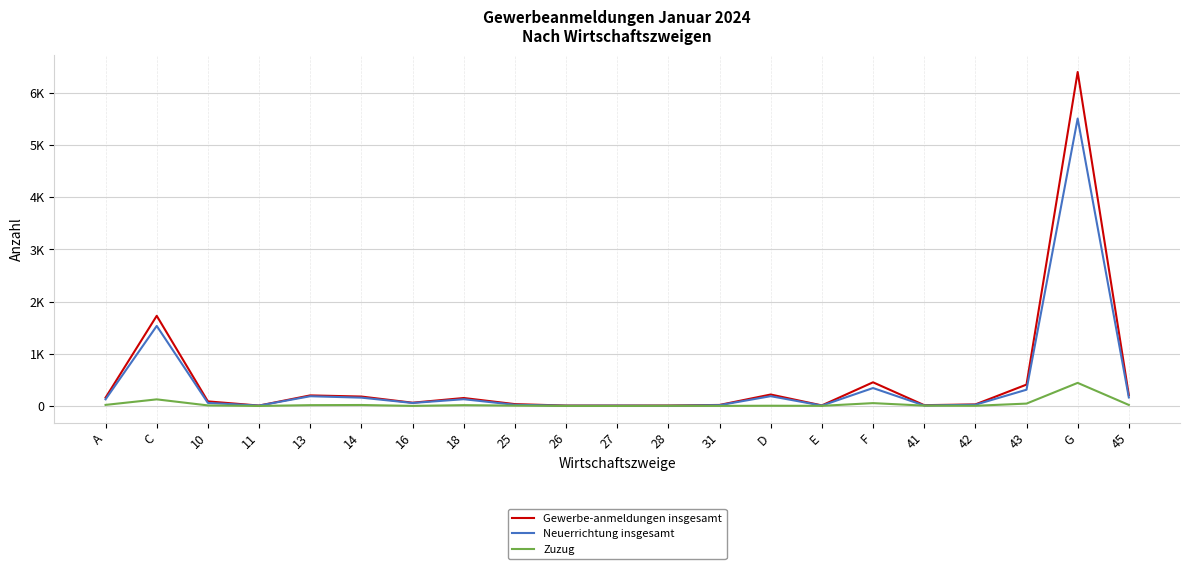

What are all the series names shown in the legend?

Gewerbe-anmeldungen insgesamt, Neuerrichtung insgesamt, Zuzug